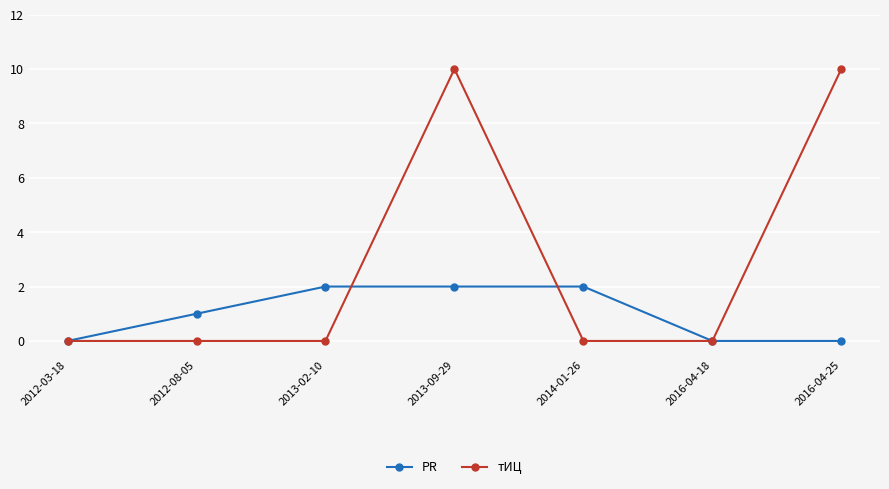

True or false: PR and тИЦ intersect in this chart.

True